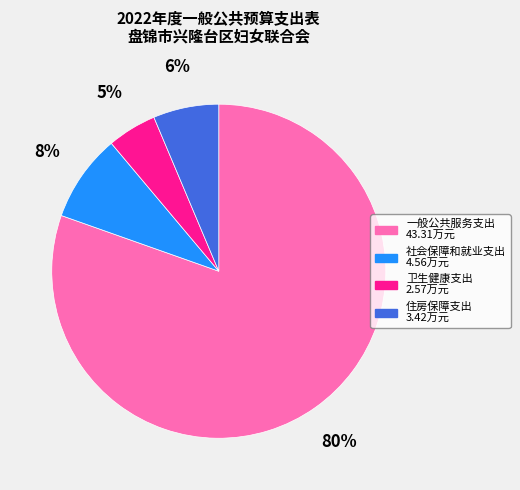

Rank the categories by value from lowest to highest.

卫生健康支出, 住房保障支出, 社会保障和就业支出, 一般公共服务支出